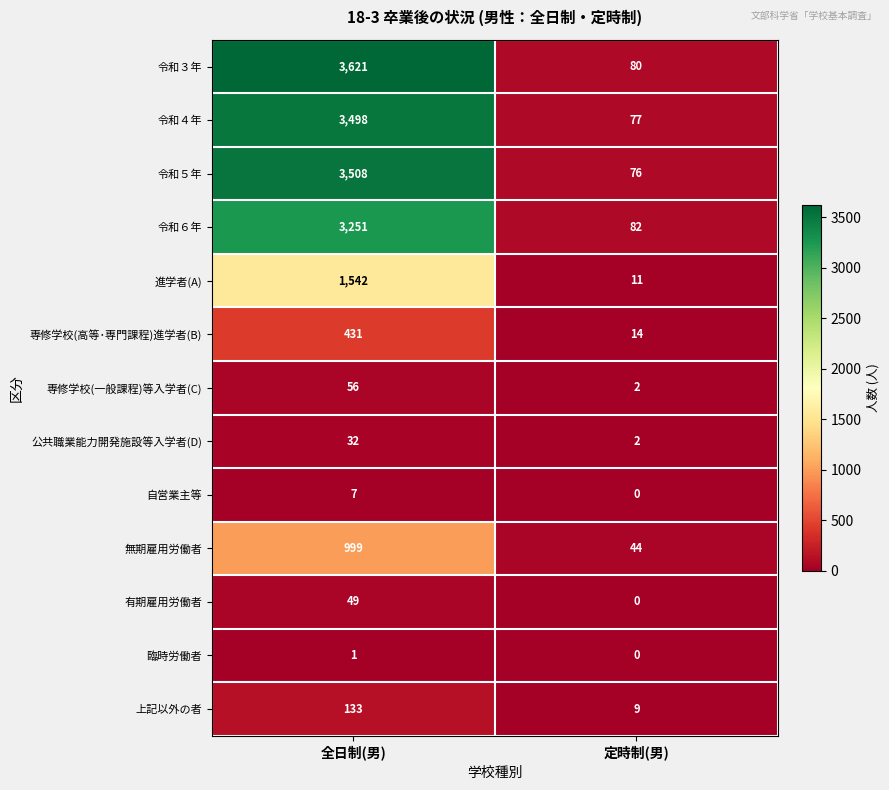

What is the difference between the maximum and minimum values in the 有期雇用労働者 series?

49